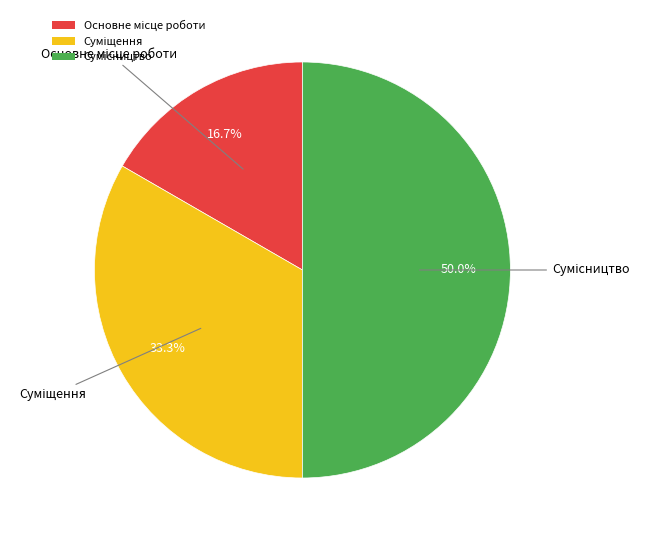

Combined, do Суміщення and Основне місце роботи account for over 50%?

No